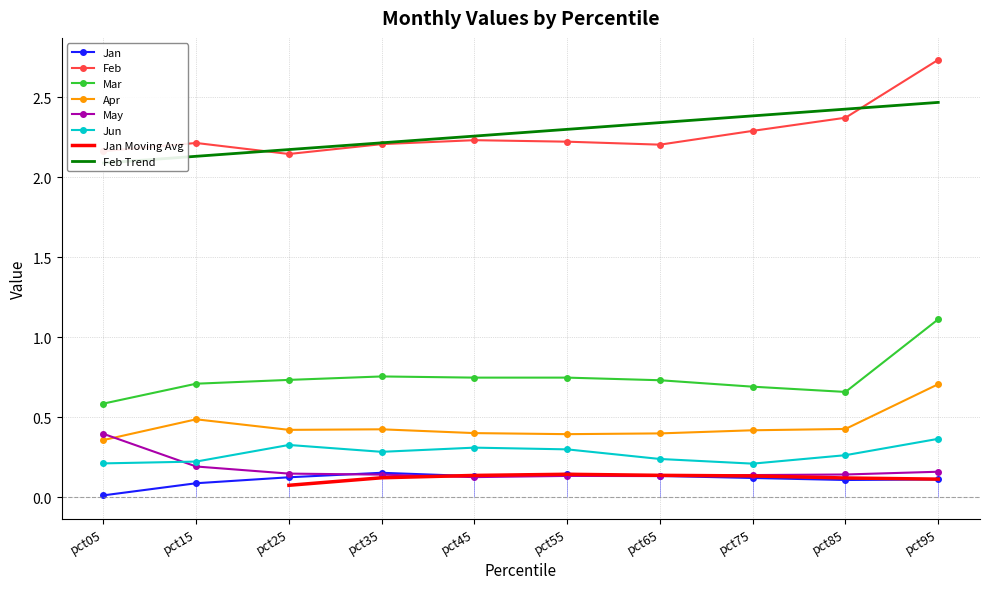

Reading left to right, list all the values displayed in this chart.

Jan: pct05=0.0	pct15=0.1	pct25=0.1	pct35=0.2	pct45=0.1	pct55=0.1	pct65=0.1	pct75=0.1	pct85=0.1	pct95=0.1
Feb: pct05=2.2	pct15=2.2	pct25=2.1	pct35=2.2	pct45=2.2	pct55=2.2	pct65=2.2	pct75=2.3	pct85=2.4	pct95=2.7
Mar: pct05=0.6	pct15=0.7	pct25=0.7	pct35=0.8	pct45=0.7	pct55=0.7	pct65=0.7	pct75=0.7	pct85=0.7	pct95=1.1
Apr: pct05=0.4	pct15=0.5	pct25=0.4	pct35=0.4	pct45=0.4	pct55=0.4	pct65=0.4	pct75=0.4	pct85=0.4	pct95=0.7
May: pct05=0.4	pct15=0.2	pct25=0.1	pct35=0.1	pct45=0.1	pct55=0.1	pct65=0.1	pct75=0.1	pct85=0.1	pct95=0.2
Jun: pct05=0.2	pct15=0.2	pct25=0.3	pct35=0.3	pct45=0.3	pct55=0.3	pct65=0.2	pct75=0.2	pct85=0.3	pct95=0.4